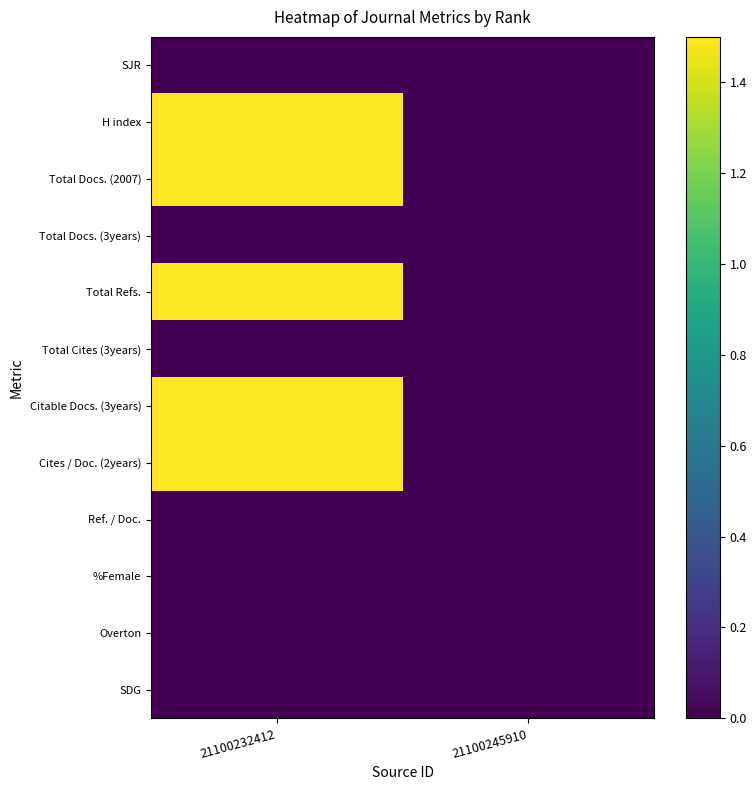

Rank the series at 21100245910 from highest to lowest value.

SJR, H index, Total Docs. (2007), Total Docs. (3years), Total Refs., Total Cites (3years), Citable Docs. (3years), Cites / Doc. (2years), Ref. / Doc., %Female, Overton, SDG